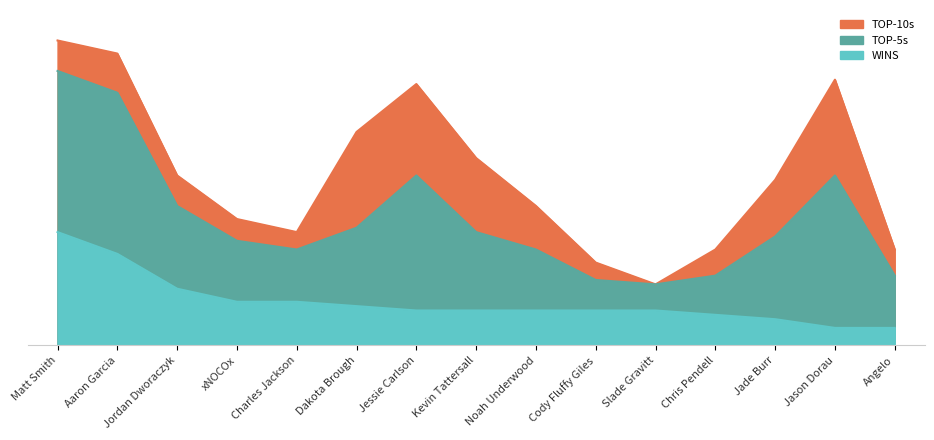

At which category does TOP-5s reach its first local valley?

Charles Jackson